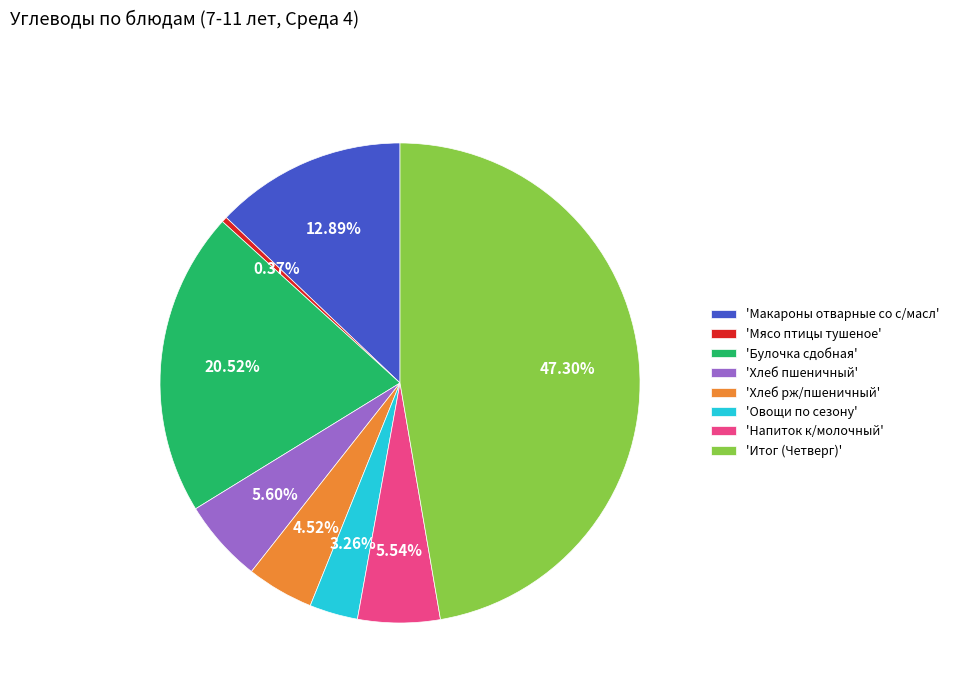

Is there a majority slice in this chart?

No